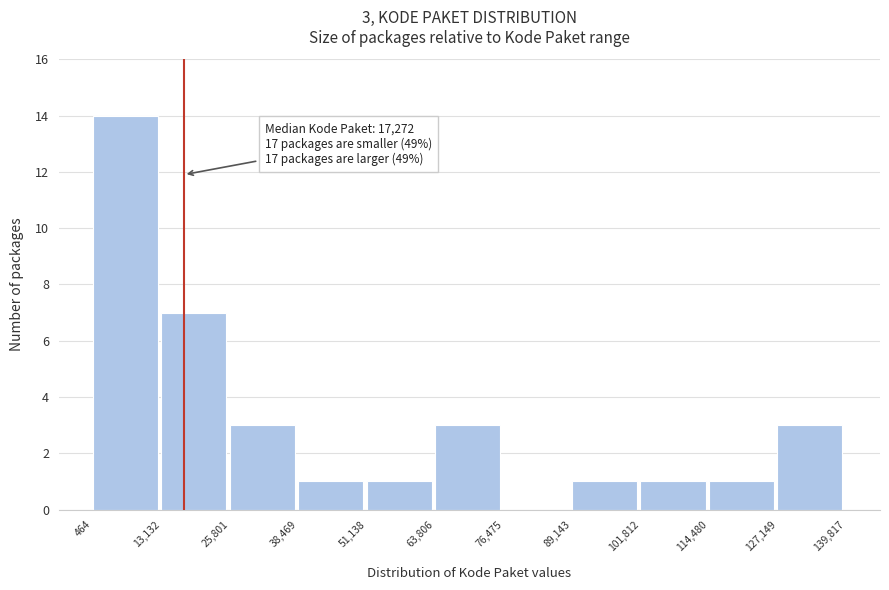

Which range on the x-axis has the tallest bar?

464 to 13,132